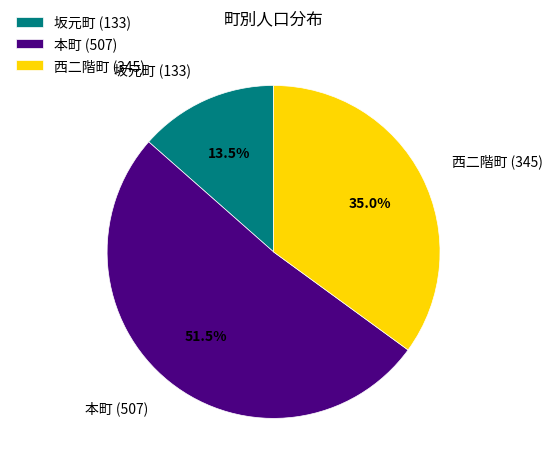

What is the ratio of the value at 西二階町 (345) to the value at 本町 (507)?

0.7